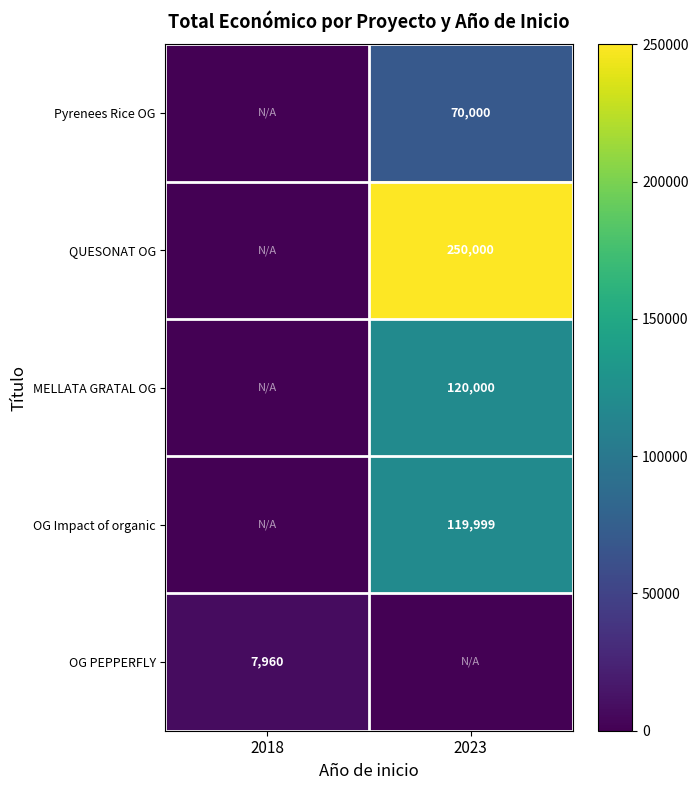

Is it true that OG Impact of organic equals 119999 at 2023?

True